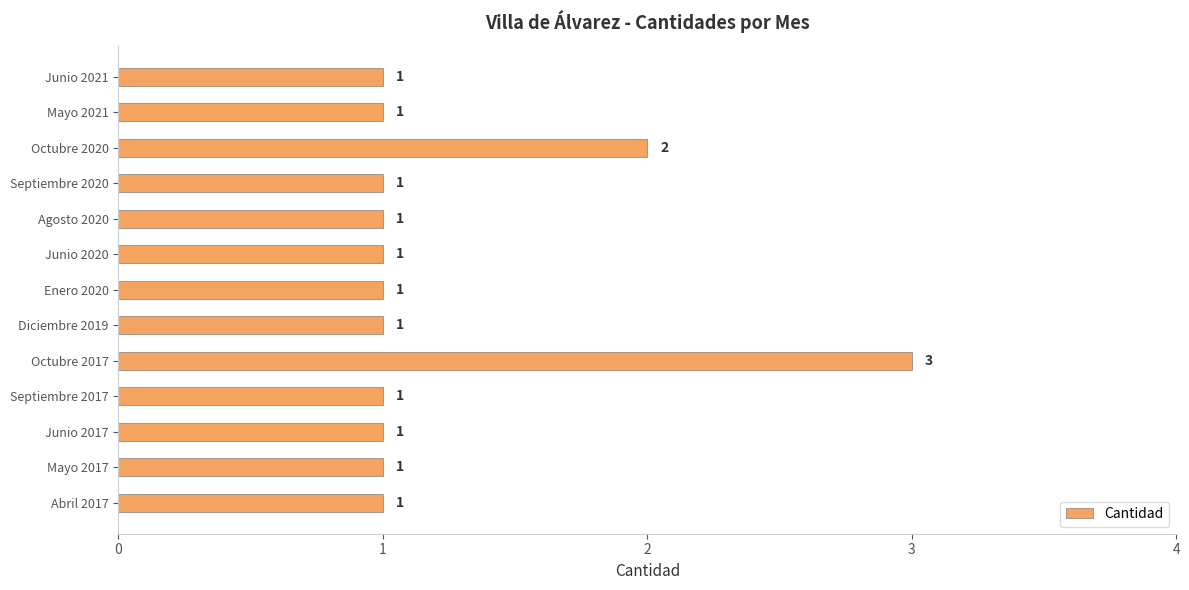

What is the greatest value displayed?

3